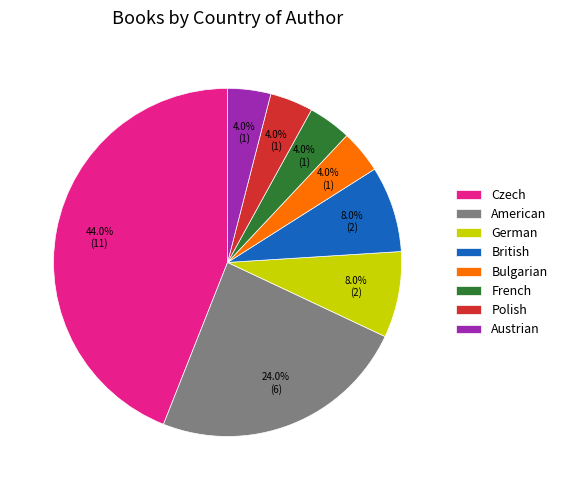

Is there any slice that represents more than half of the pie?

No